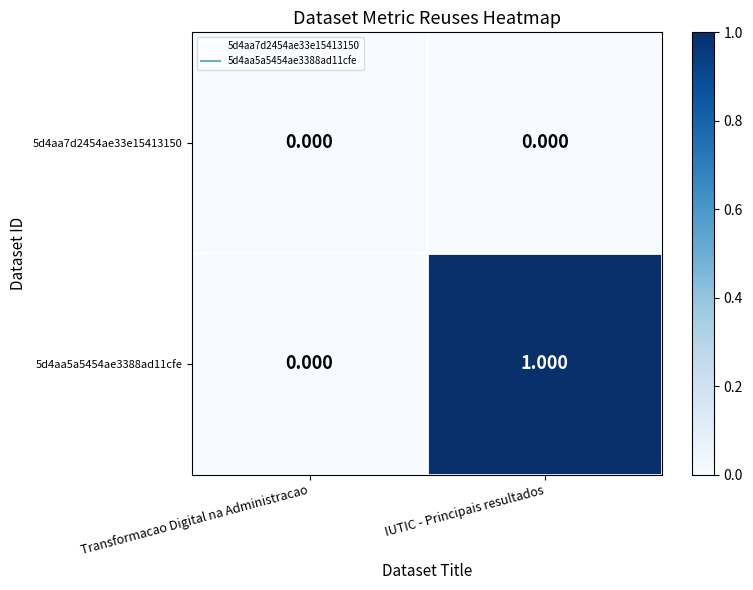

Is the value of 5d4aa5a5454ae3388ad11cfe at IUTIC - Principais resultados greater than the value of 5d4aa7d2454ae33e15413150 at Transformacao Digital na Administracao?

Yes